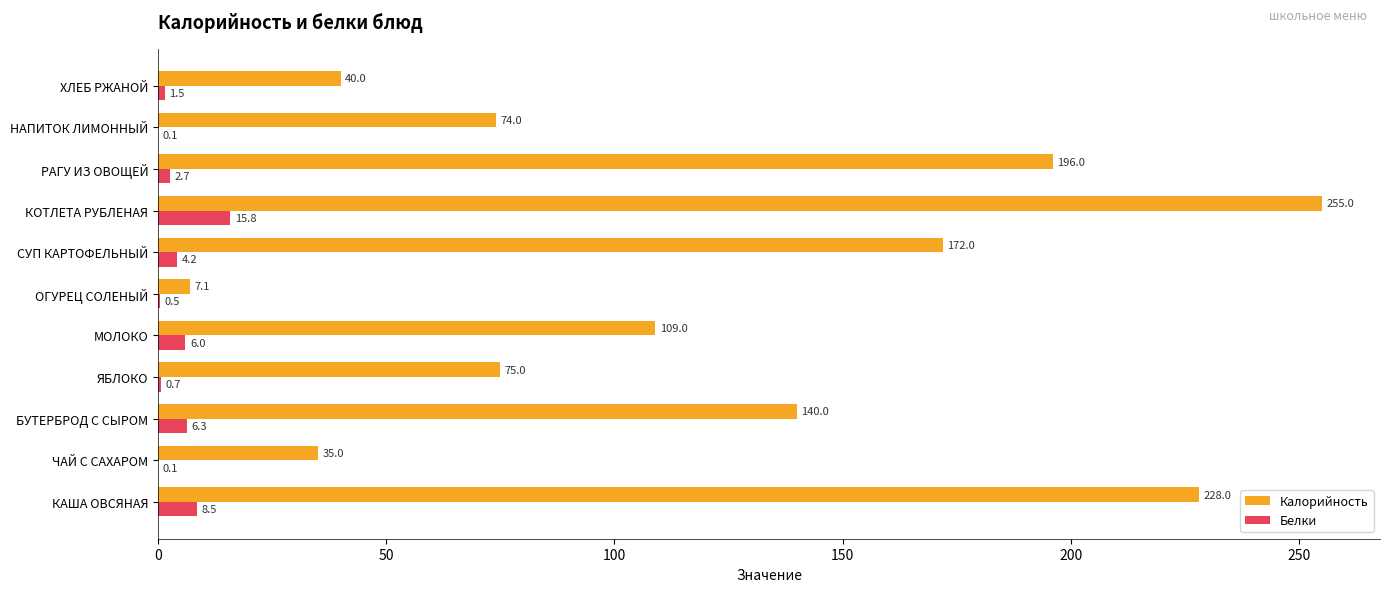

Which series has the largest range (max minus min)?

Калорийность